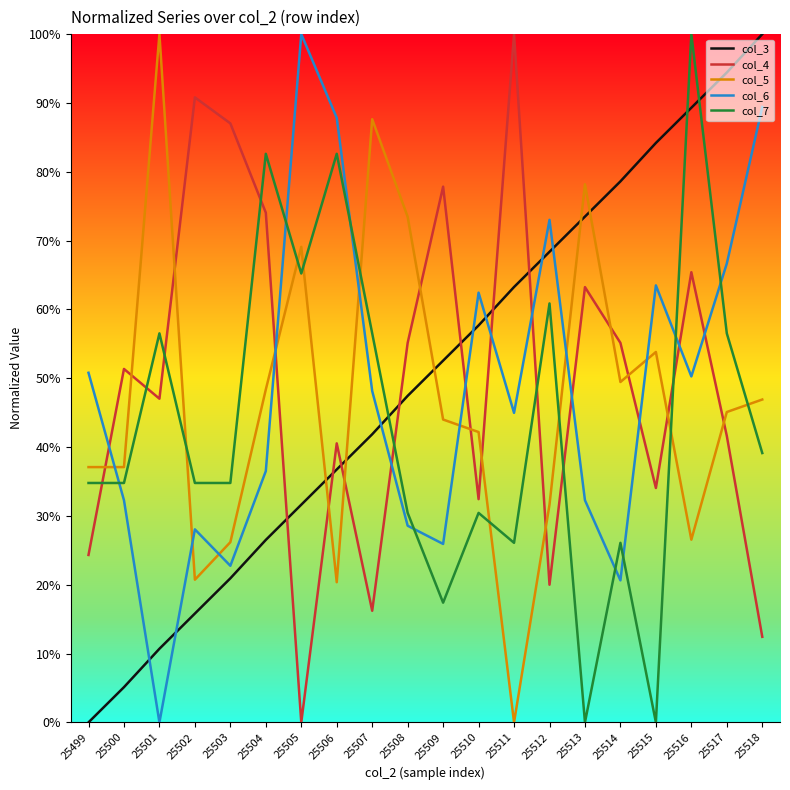

What is the total value across all series at 25506?

2.7